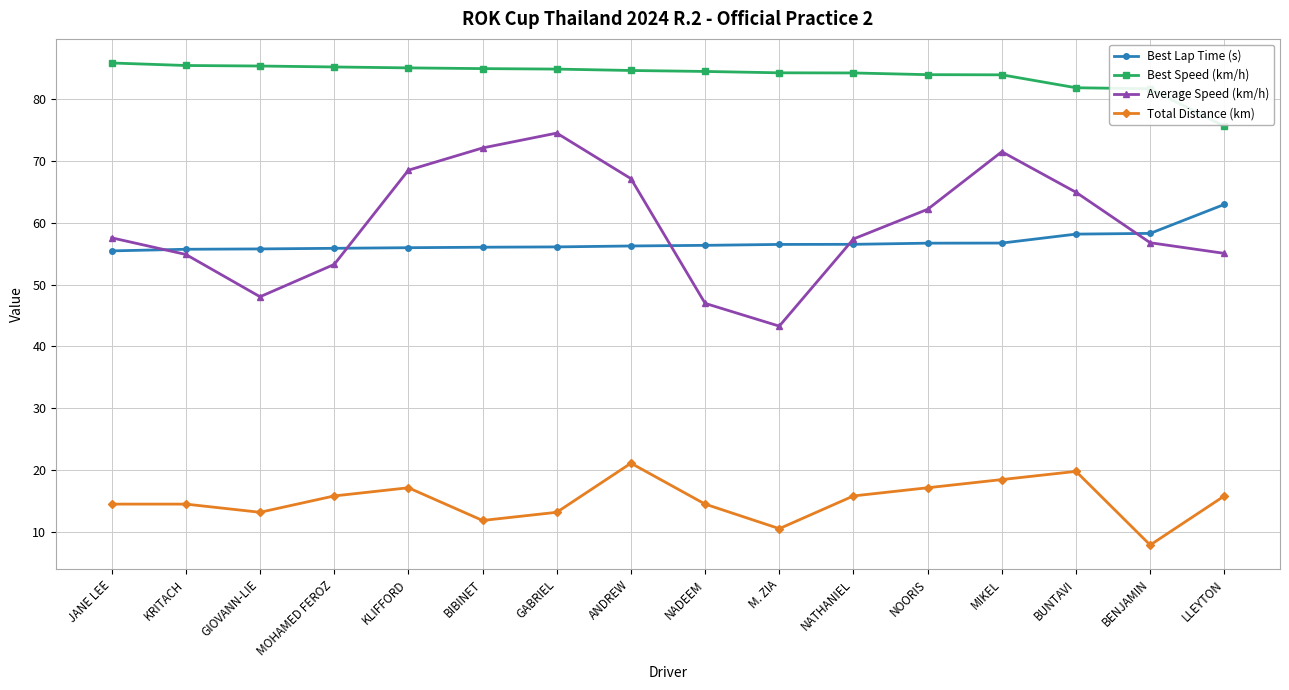

Which series changed the most between NADEEM and NOORIS?

Average Speed (km/h)